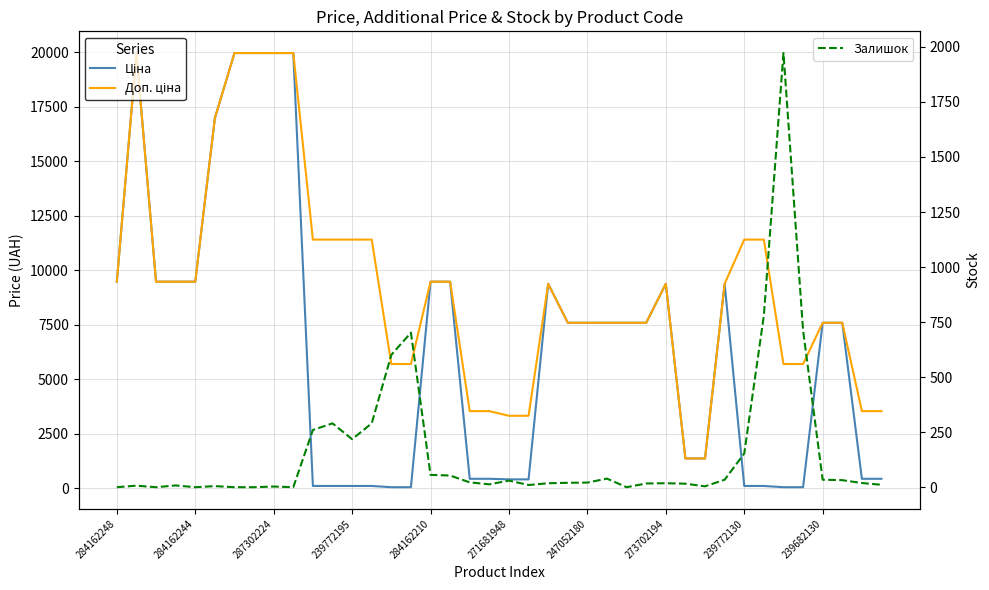

List the series in order of their overall mean, highest first.

Доп. ціна, Ціна, Залишок